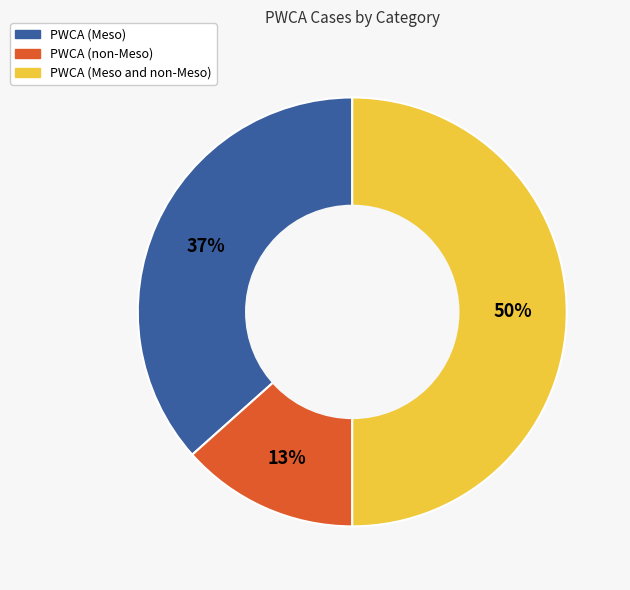

Count the number of slices in the pie.

3